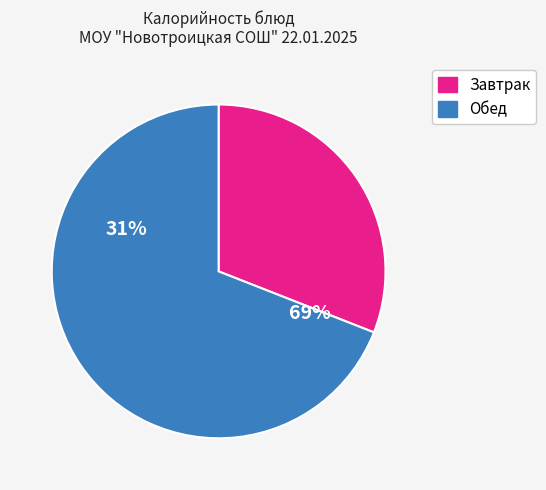

Does яйцо вареное represent more than half of the total?

No